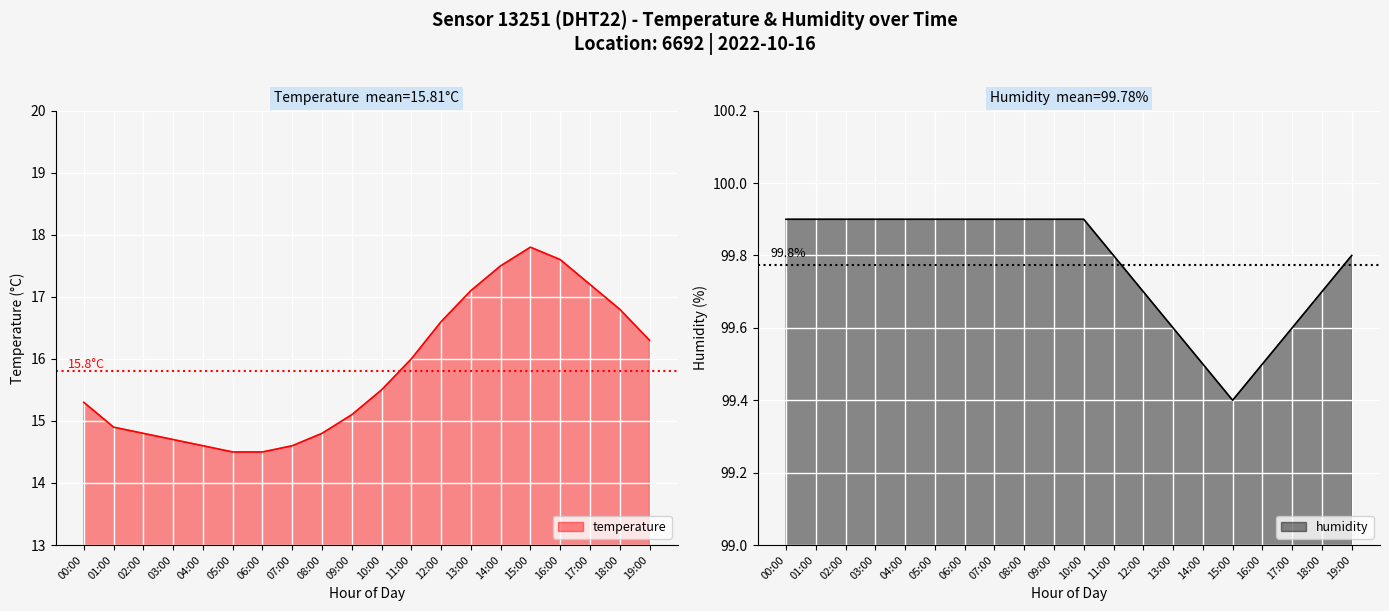

What is the label of the 9th point from the left?

08:00